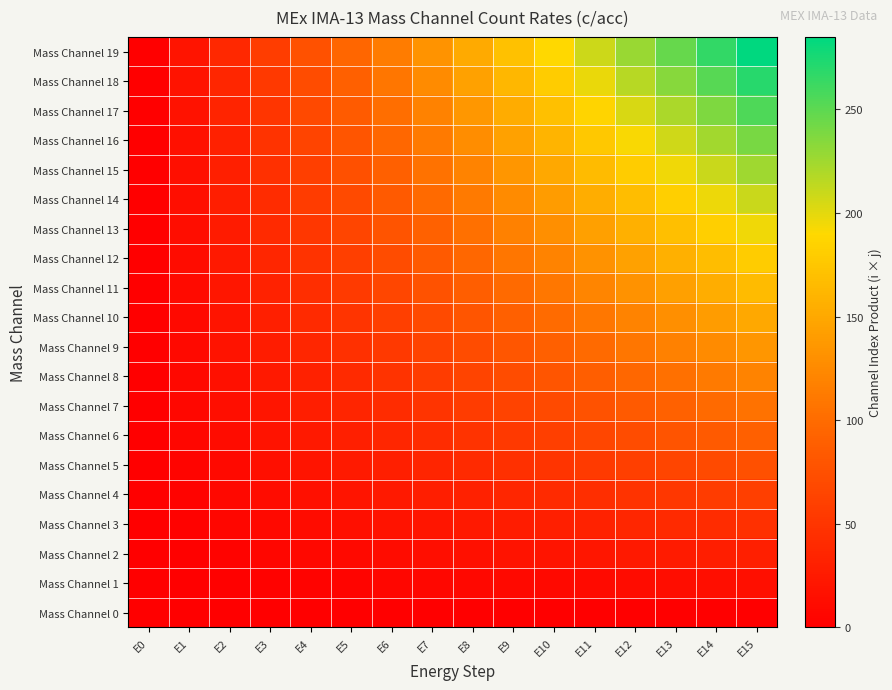

Reading right to left, what are all the values shown in this chart?

Mass Channel 0: E15=0	E14=0	E13=0	E12=0	E11=0	E10=0	E9=0	E8=0	E7=0	E6=0	E5=0	E4=0	E3=0	E2=0	E1=0	E0=0
Mass Channel 1: E15=15	E14=14	E13=13	E12=12	E11=11	E10=10	E9=9	E8=8	E7=7	E6=6	E5=5	E4=4	E3=3	E2=2	E1=1	E0=0
Mass Channel 2: E15=30	E14=28	E13=26	E12=24	E11=22	E10=20	E9=18	E8=16	E7=14	E6=12	E5=10	E4=8	E3=6	E2=4	E1=2	E0=0
Mass Channel 3: E15=45	E14=42	E13=39	E12=36	E11=33	E10=30	E9=27	E8=24	E7=21	E6=18	E5=15	E4=12	E3=9	E2=6	E1=3	E0=0
Mass Channel 4: E15=60	E14=56	E13=52	E12=48	E11=44	E10=40	E9=36	E8=32	E7=28	E6=24	E5=20	E4=16	E3=12	E2=8	E1=4	E0=0
Mass Channel 5: E15=75	E14=70	E13=65	E12=60	E11=55	E10=50	E9=45	E8=40	E7=35	E6=30	E5=25	E4=20	E3=15	E2=10	E1=5	E0=0
Mass Channel 6: E15=90	E14=84	E13=78	E12=72	E11=66	E10=60	E9=54	E8=48	E7=42	E6=36	E5=30	E4=24	E3=18	E2=12	E1=6	E0=0
Mass Channel 7: E15=105	E14=98	E13=91	E12=84	E11=77	E10=70	E9=63	E8=56	E7=49	E6=42	E5=35	E4=28	E3=21	E2=14	E1=7	E0=0
Mass Channel 8: E15=120	E14=112	E13=104	E12=96	E11=88	E10=80	E9=72	E8=64	E7=56	E6=48	E5=40	E4=32	E3=24	E2=16	E1=8	E0=0
Mass Channel 9: E15=135	E14=126	E13=117	E12=108	E11=99	E10=90	E9=81	E8=72	E7=63	E6=54	E5=45	E4=36	E3=27	E2=18	E1=9	E0=0
Mass Channel 10: E15=150	E14=140	E13=130	E12=120	E11=110	E10=100	E9=90	E8=80	E7=70	E6=60	E5=50	E4=40	E3=30	E2=20	E1=10	E0=0
Mass Channel 11: E15=165	E14=154	E13=143	E12=132	E11=121	E10=110	E9=99	E8=88	E7=77	E6=66	E5=55	E4=44	E3=33	E2=22	E1=11	E0=0
Mass Channel 12: E15=180	E14=168	E13=156	E12=144	E11=132	E10=120	E9=108	E8=96	E7=84	E6=72	E5=60	E4=48	E3=36	E2=24	E1=12	E0=0
Mass Channel 13: E15=195	E14=182	E13=169	E12=156	E11=143	E10=130	E9=117	E8=104	E7=91	E6=78	E5=65	E4=52	E3=39	E2=26	E1=13	E0=0
Mass Channel 14: E15=210	E14=196	E13=182	E12=168	E11=154	E10=140	E9=126	E8=112	E7=98	E6=84	E5=70	E4=56	E3=42	E2=28	E1=14	E0=0
Mass Channel 15: E15=225	E14=210	E13=195	E12=180	E11=165	E10=150	E9=135	E8=120	E7=105	E6=90	E5=75	E4=60	E3=45	E2=30	E1=15	E0=0
Mass Channel 16: E15=240	E14=224	E13=208	E12=192	E11=176	E10=160	E9=144	E8=128	E7=112	E6=96	E5=80	E4=64	E3=48	E2=32	E1=16	E0=0
Mass Channel 17: E15=255	E14=238	E13=221	E12=204	E11=187	E10=170	E9=153	E8=136	E7=119	E6=102	E5=85	E4=68	E3=51	E2=34	E1=17	E0=0
Mass Channel 18: E15=270	E14=252	E13=234	E12=216	E11=198	E10=180	E9=162	E8=144	E7=126	E6=108	E5=90	E4=72	E3=54	E2=36	E1=18	E0=0
Mass Channel 19: E15=285	E14=266	E13=247	E12=228	E11=209	E10=190	E9=171	E8=152	E7=133	E6=114	E5=95	E4=76	E3=57	E2=38	E1=19	E0=0